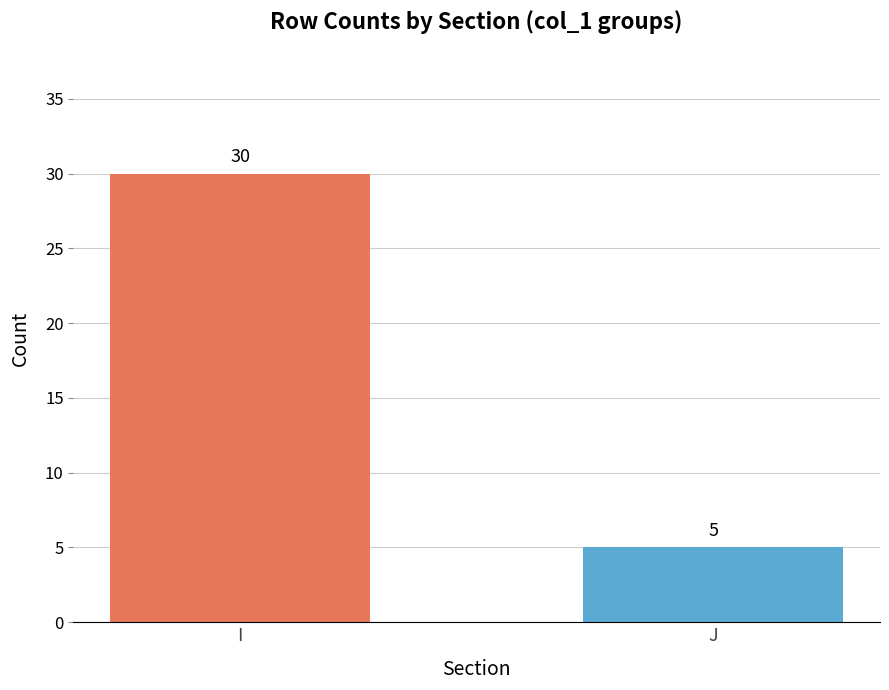

Which has a higher value, J or I?

I